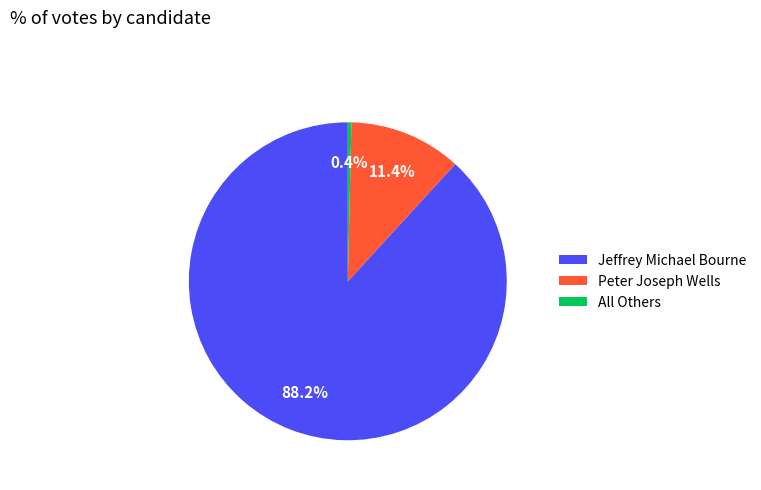

Rank the categories by value from highest to lowest.

Jeffrey Michael Bourne, Peter Joseph Wells, All Others